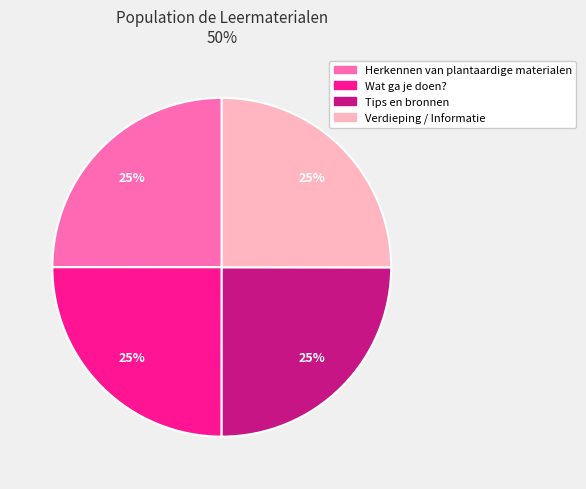

Count the number of slices in the pie.

4